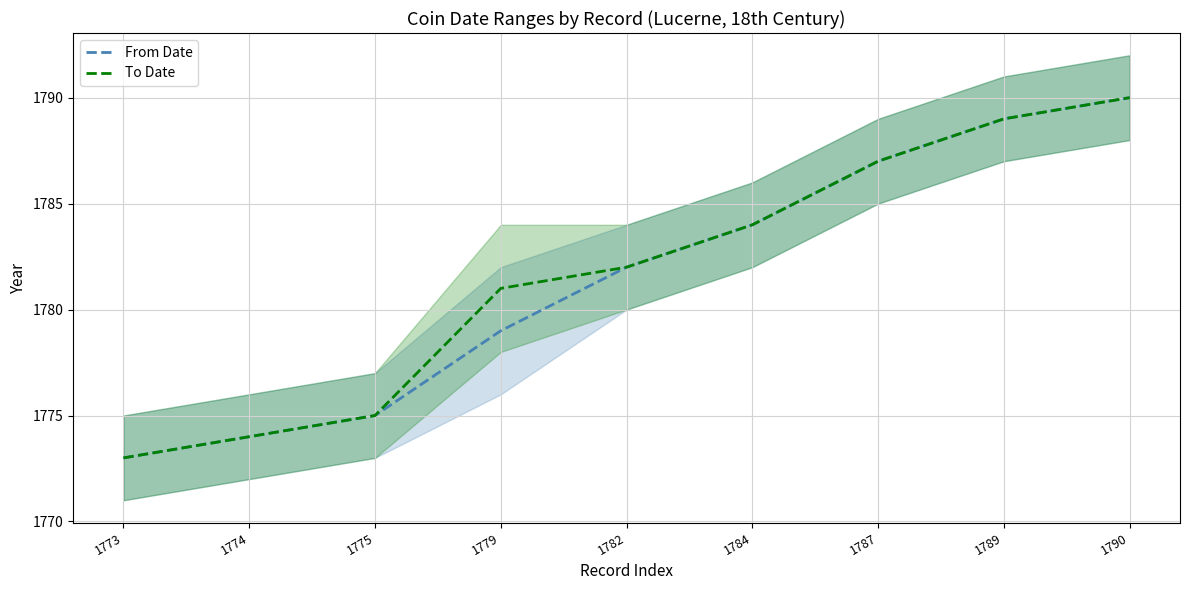

What is the approximate value of To Date at 1789?

1789